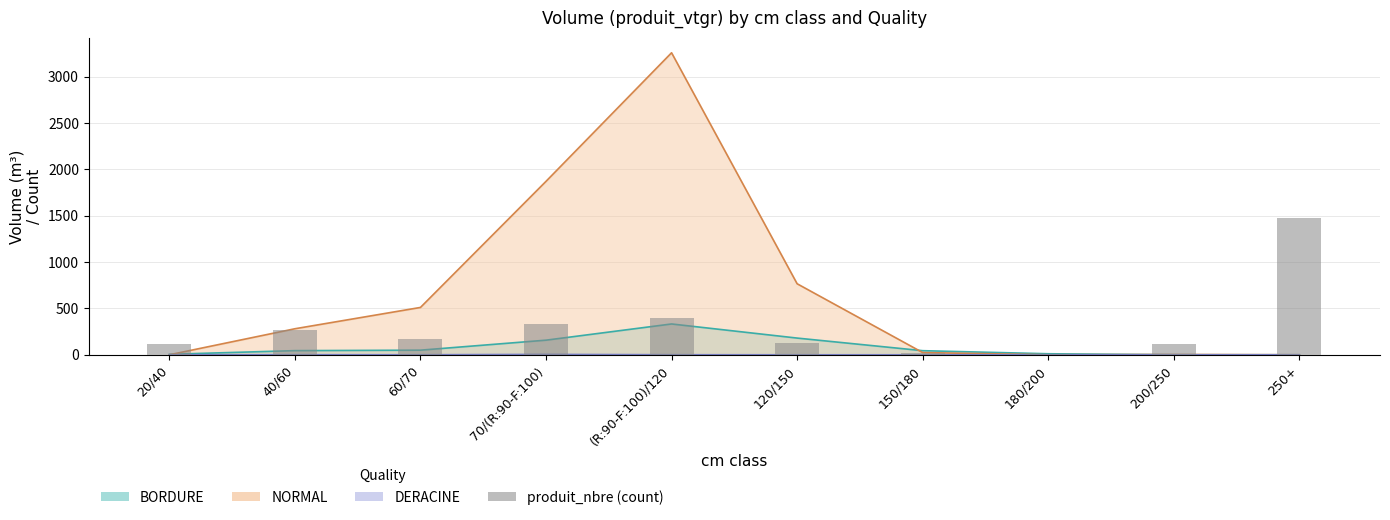

Is it true that the value at 250+ is 2276?

False